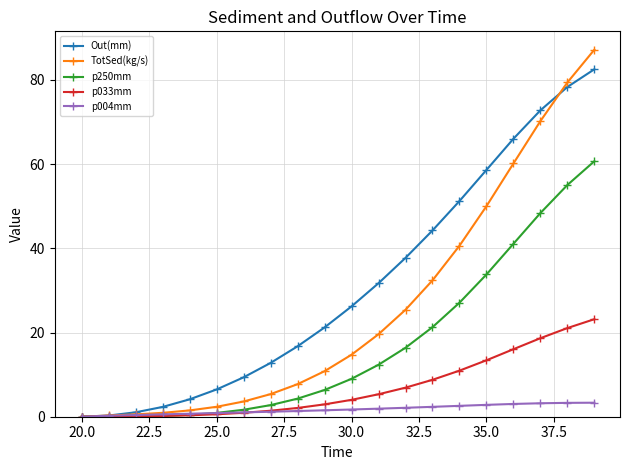

What is the difference between the maximum and minimum values in the p033mm series?

23.2